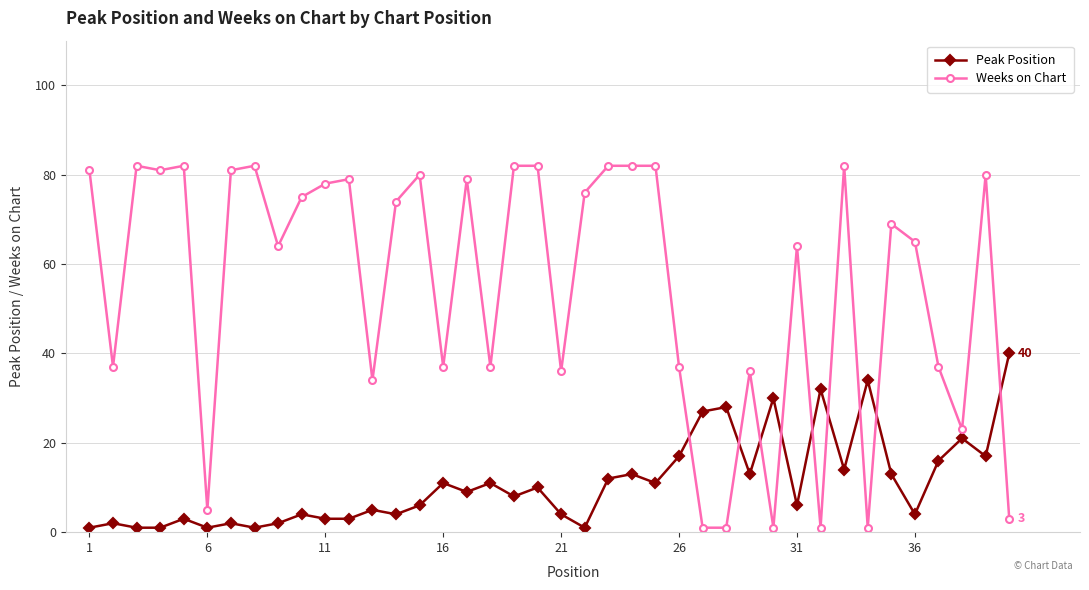

How many intersections are there between Weeks on Chart and Peak Position?

9